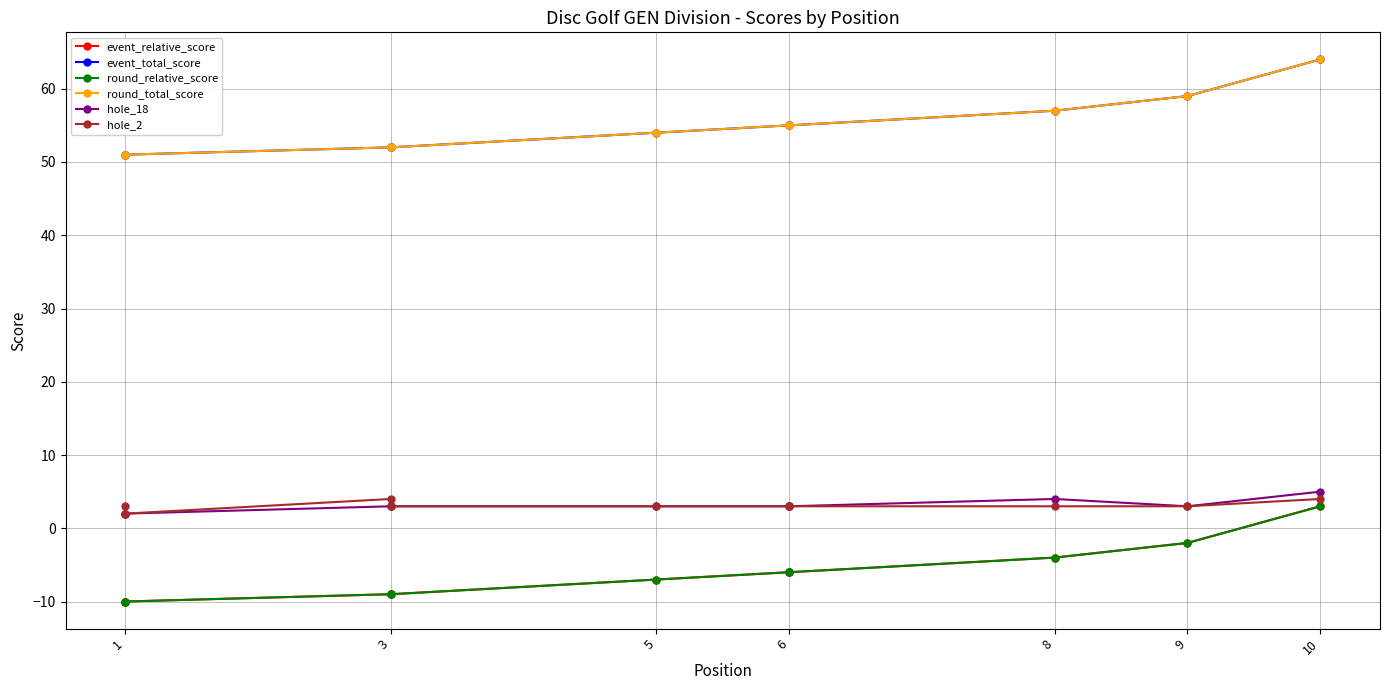

Which series has the largest total across all categories?

event_total_score